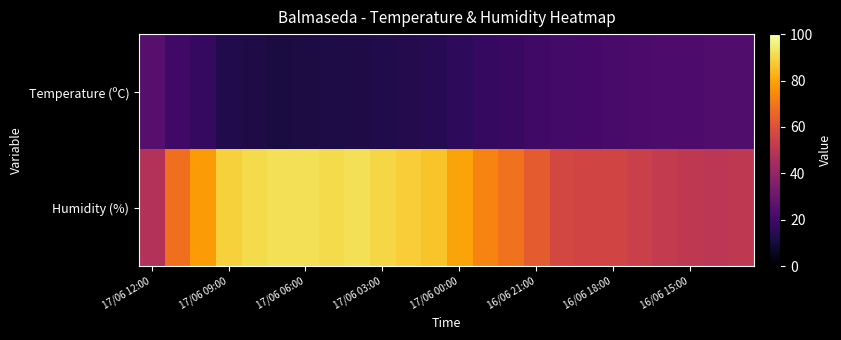

At how many categories does at least one series exceed 43?

24